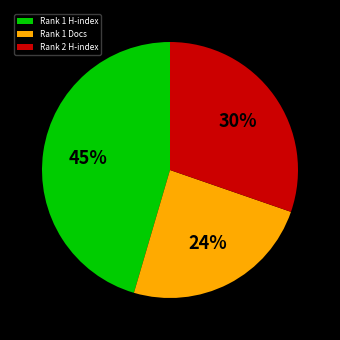

Which slice is the largest?

Rank 1 H-index